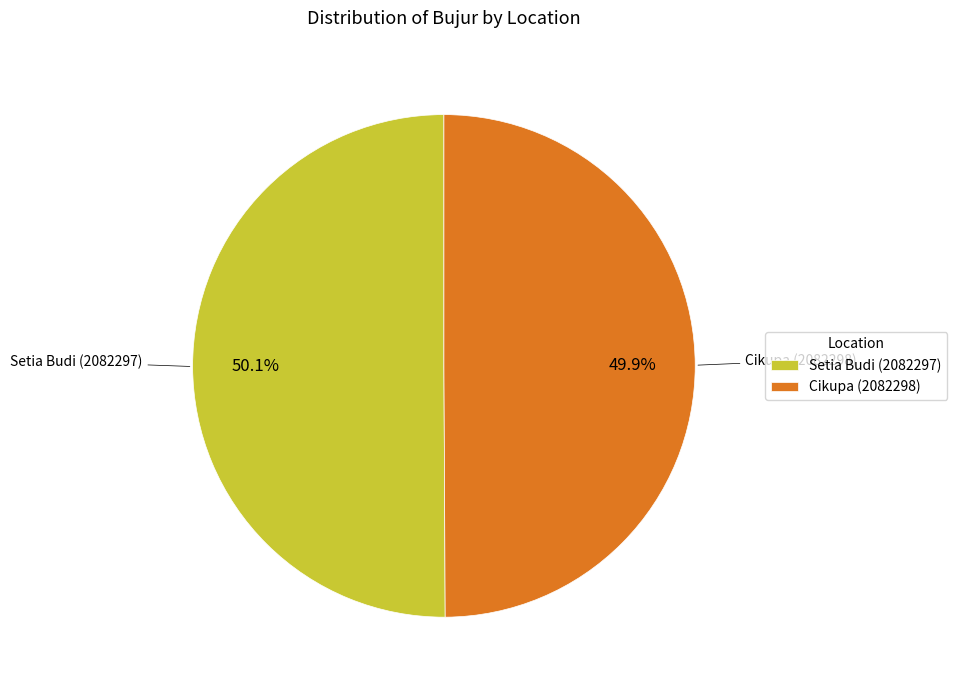

Count the number of slices in the pie.

2